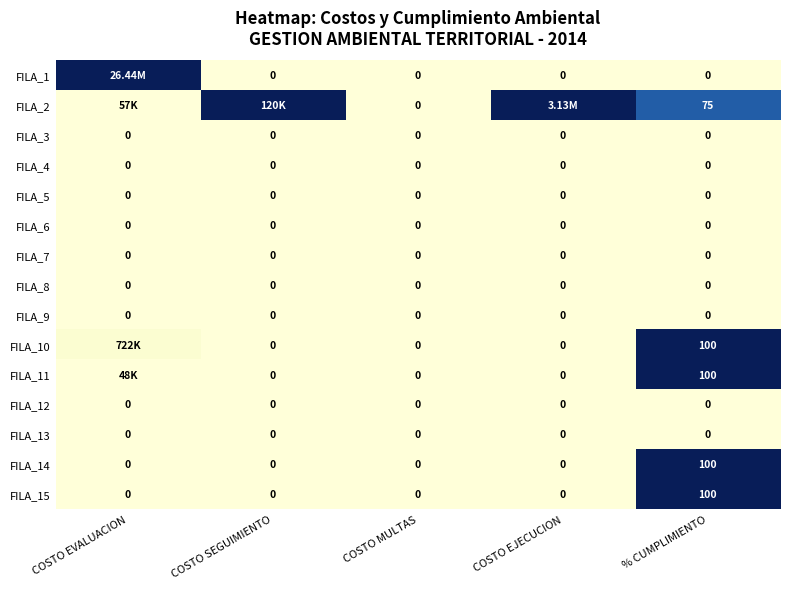

Between COSTO EJECUCION and % CUMPLIMIENTO, which is larger?

COSTO EJECUCION